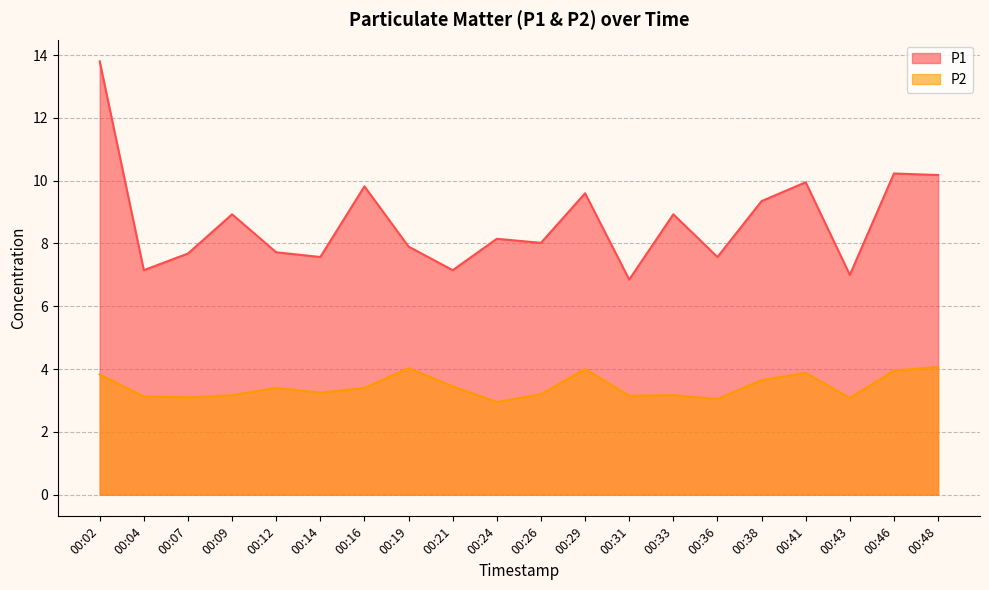

True or false: P2 has more than 0 points higher than both neighbors.

True